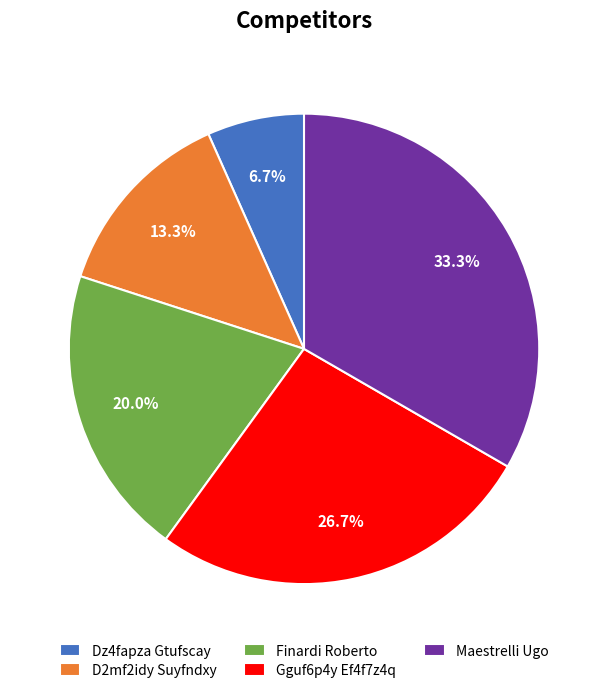

How many segments does this pie chart have?

5